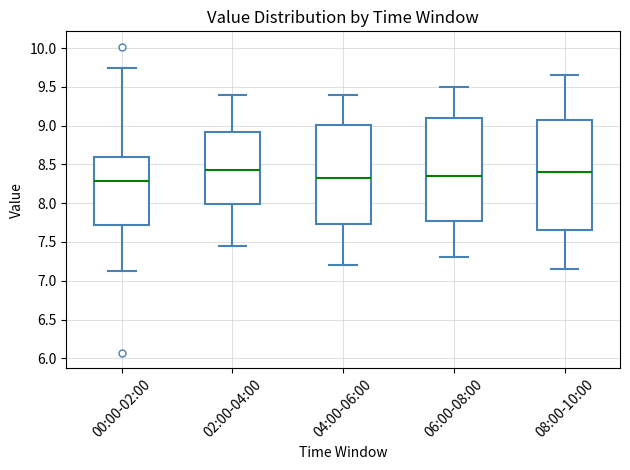

Which box is the tallest, from its lower edge to its upper edge?

08:00-10:00